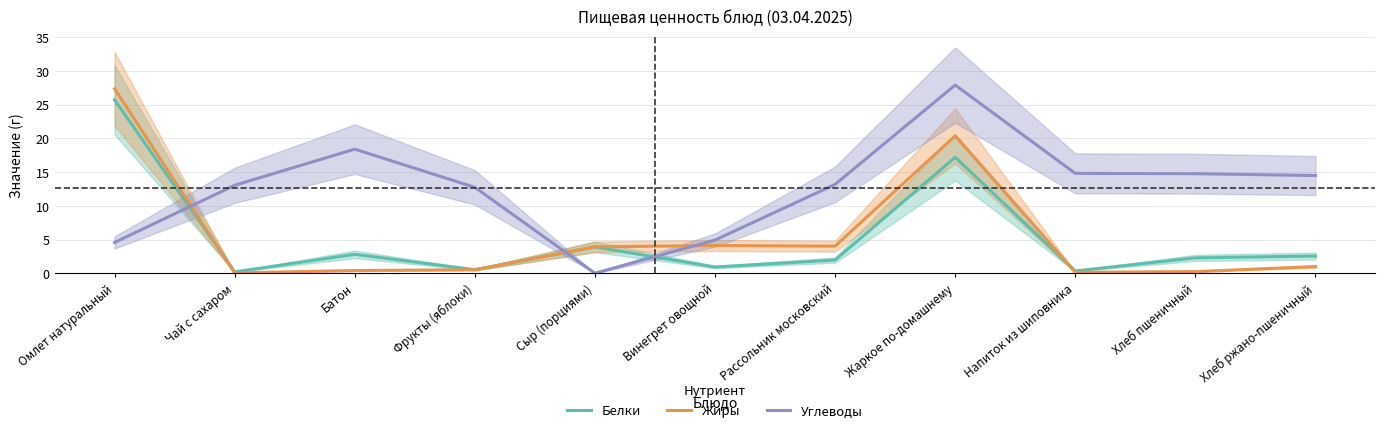

How many lines are shown in the chart?

3